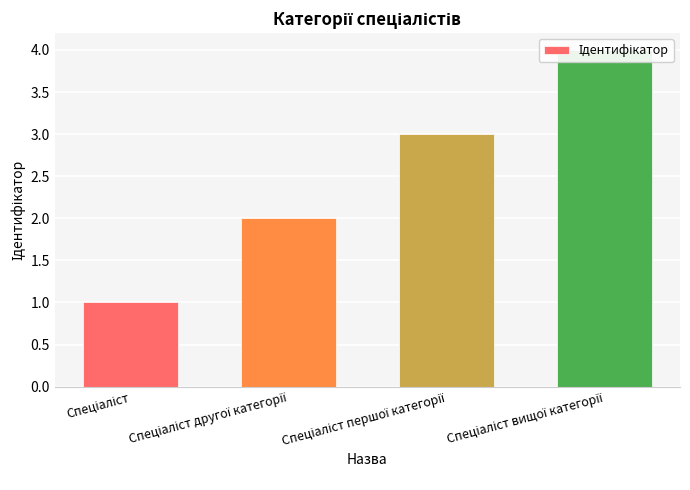

What is the label of the 3rd bar from the right?

Спеціаліст другої категорії